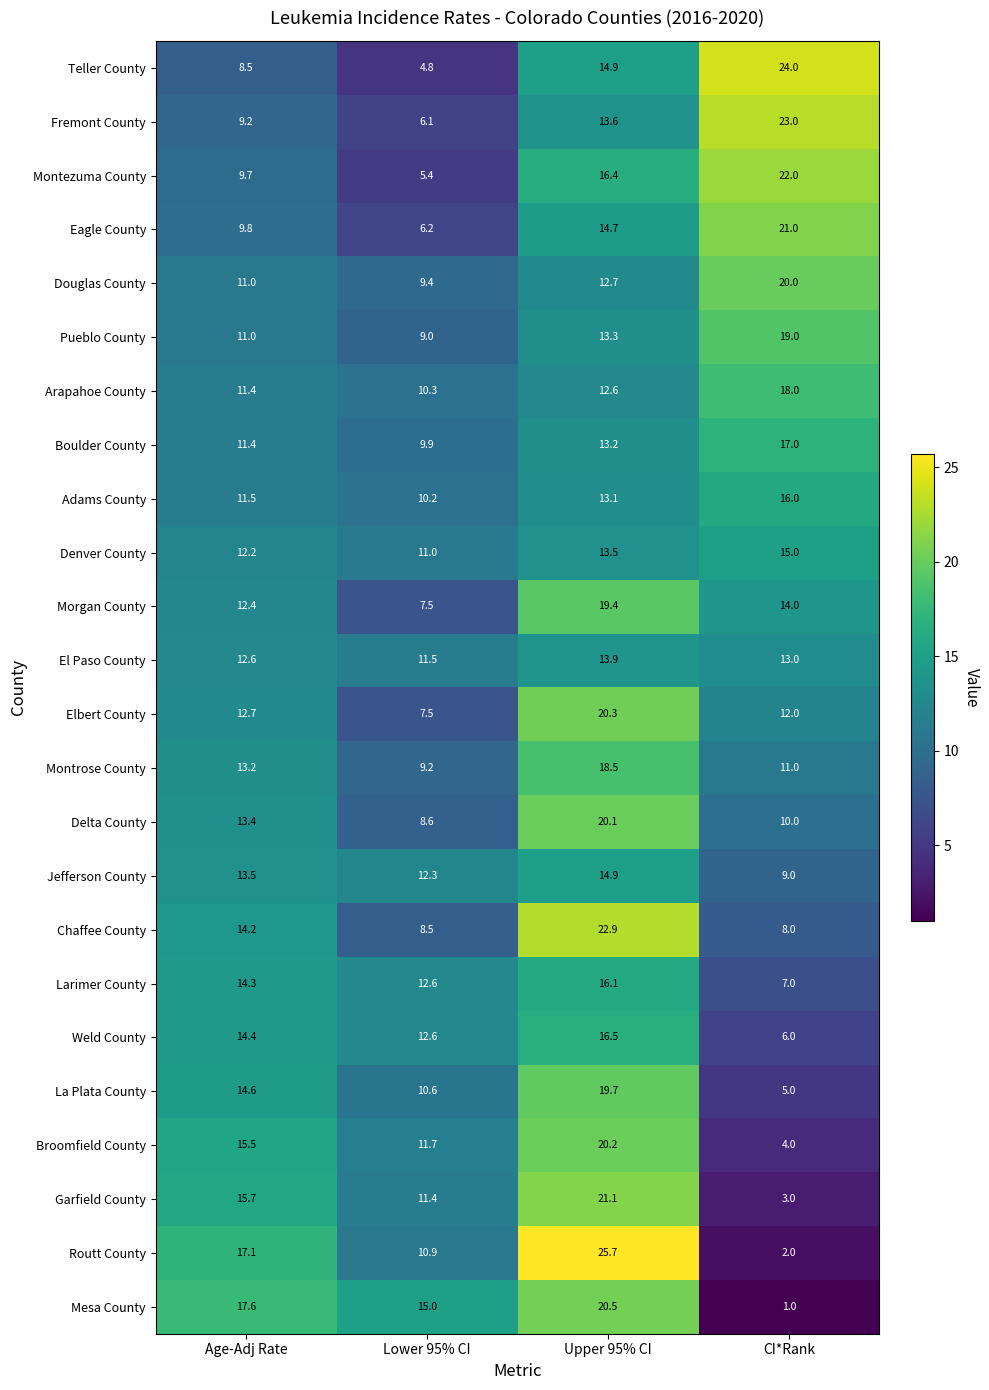

Which series has the largest range (max minus min)?

Routt County